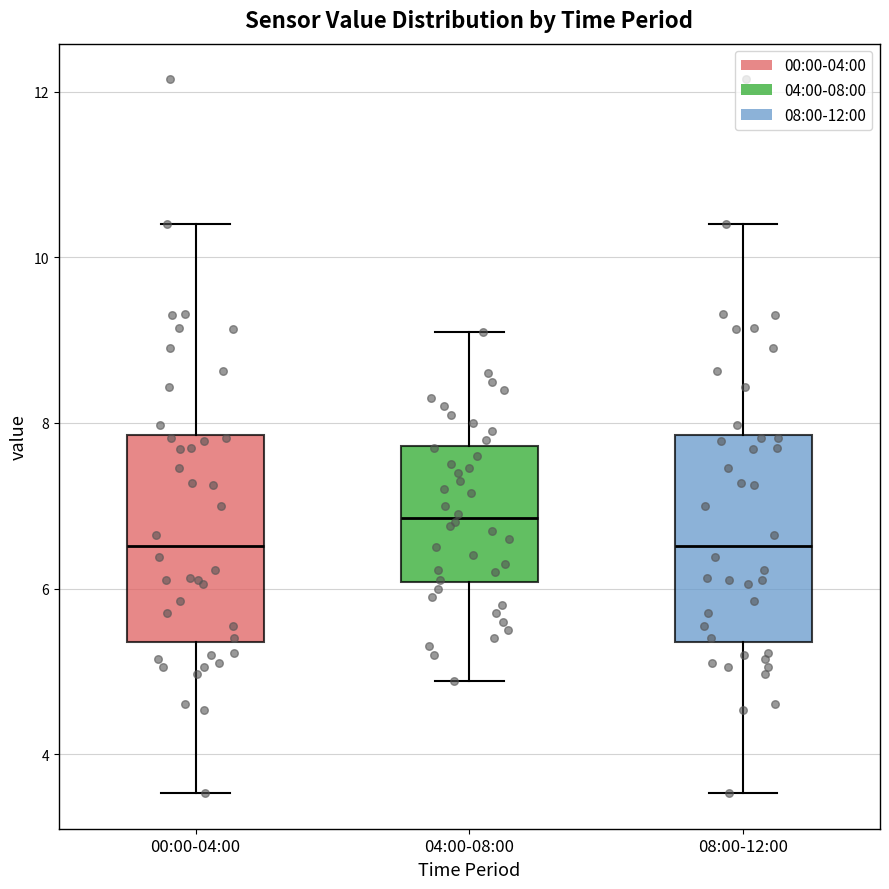

Which box has the highest median line?

04:00-08:00